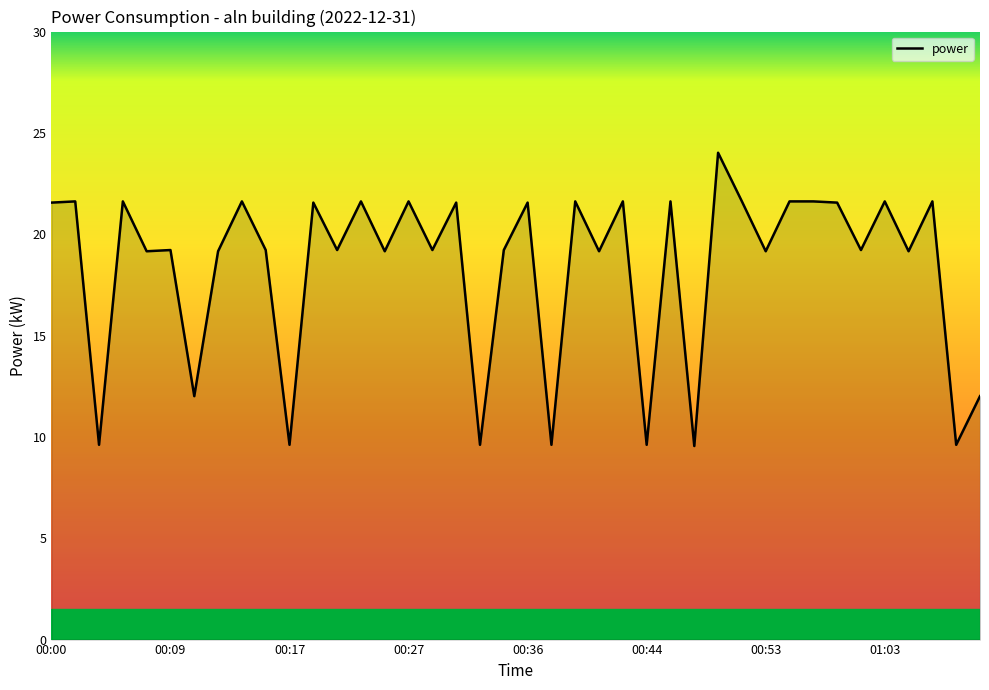

What is the minimum value shown in the chart?

9.6